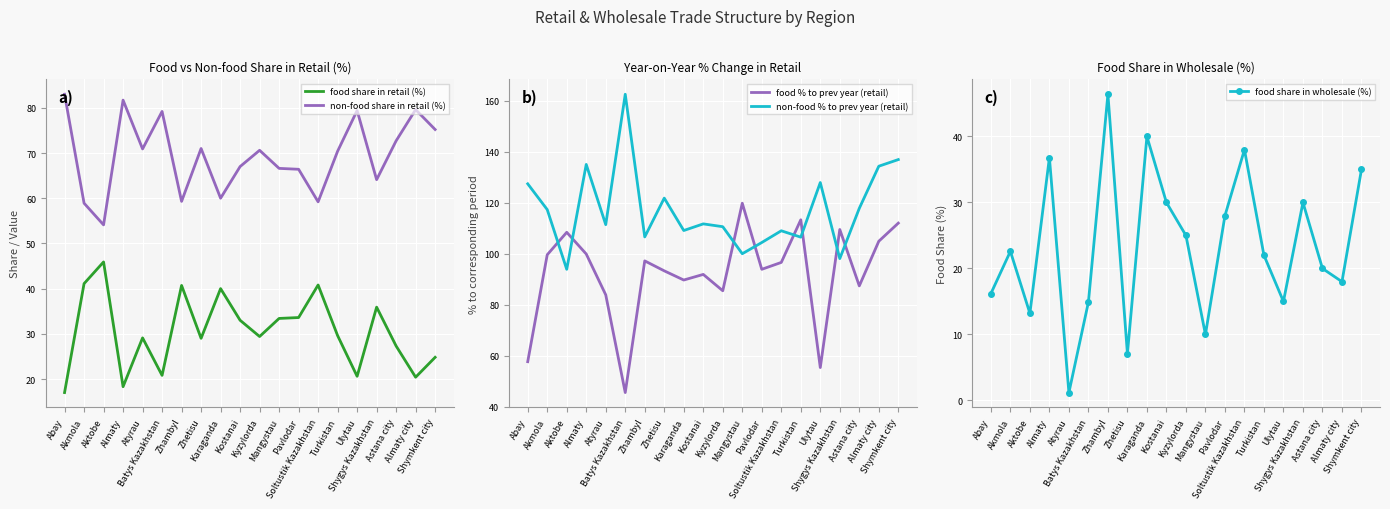

What is the smallest value displayed?

1.2